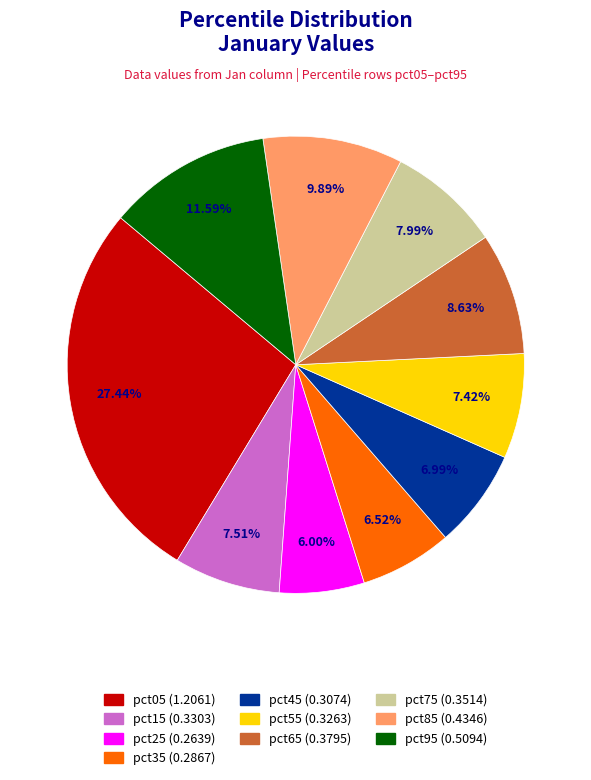

What percentage is the pct65 slice, to the nearest percent?

9%